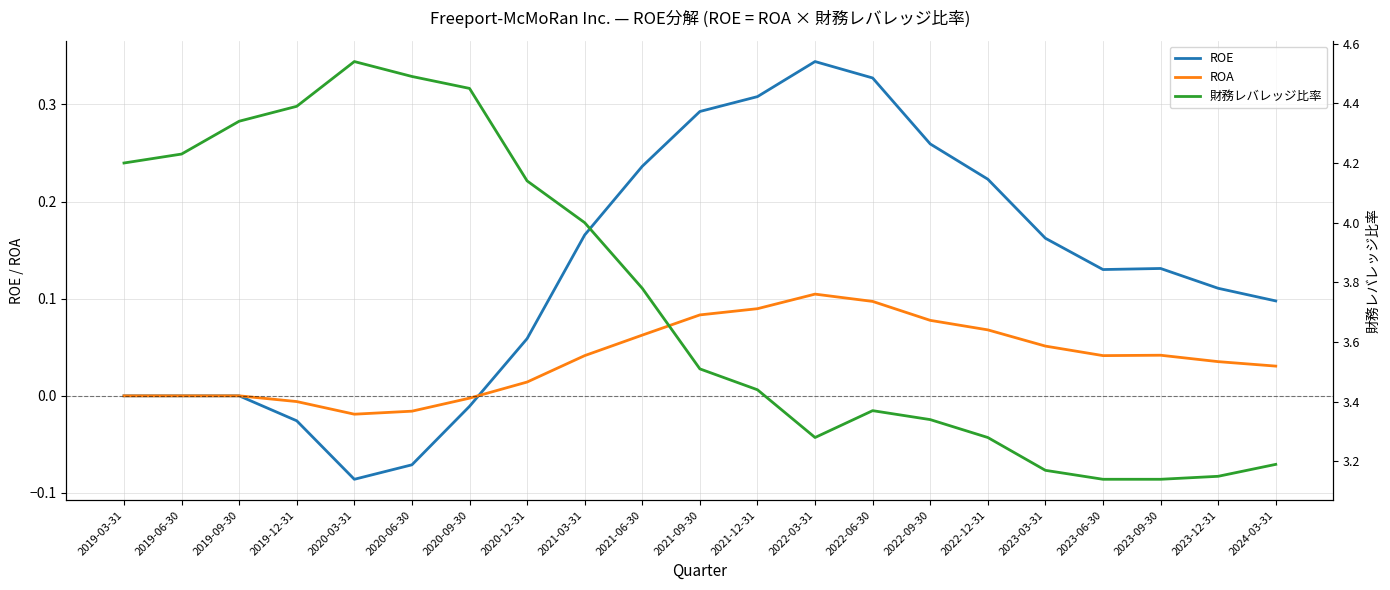

True or false: 財務レバレッジ比率 and ROE intersect in this chart.

False